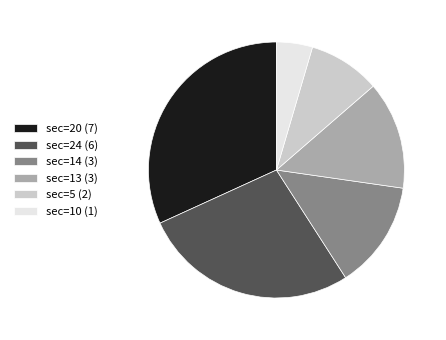

Do sec=10 (1) and sec=13 (3) together represent more than half of the pie?

No